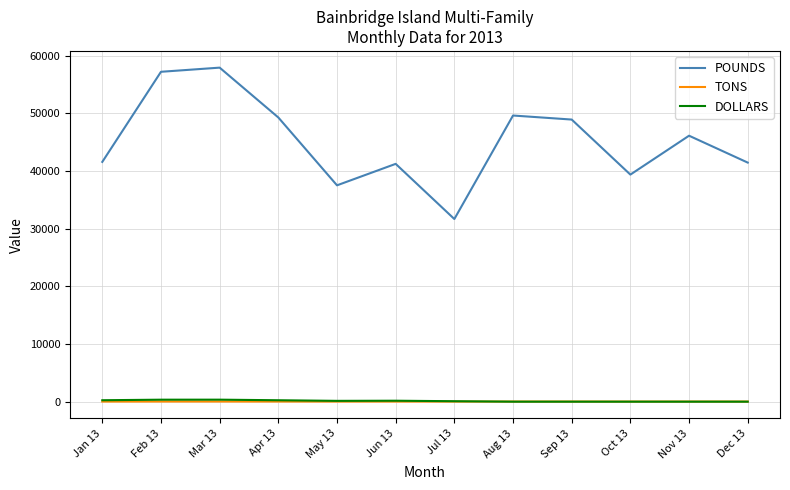

Which series has the widest spread of values?

POUNDS